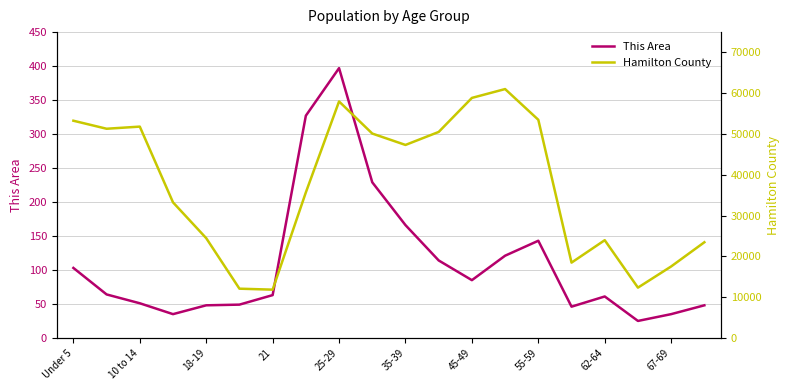

What is the difference between the maximum and minimum values in the Hamilton County series?

49195